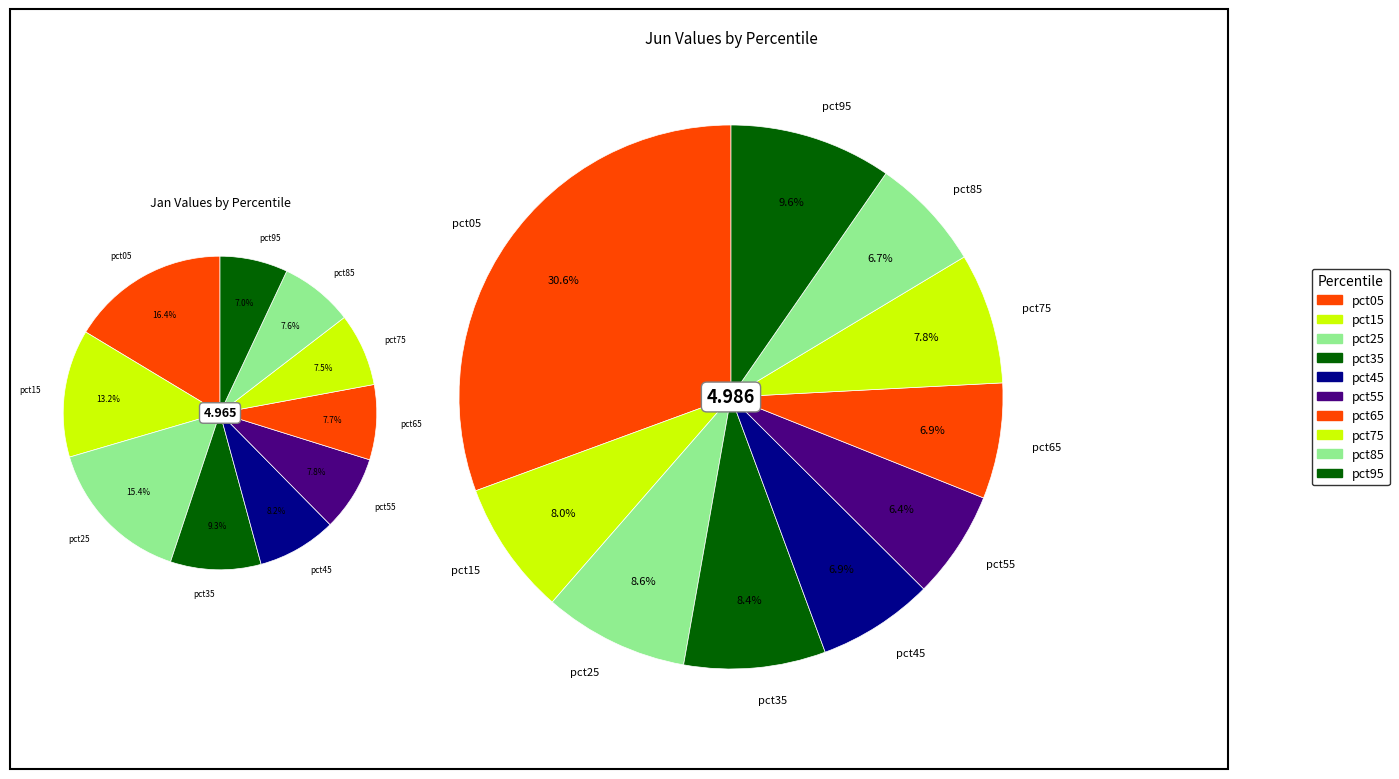

To the nearest percent, what percentage of the pie is 6?

8%